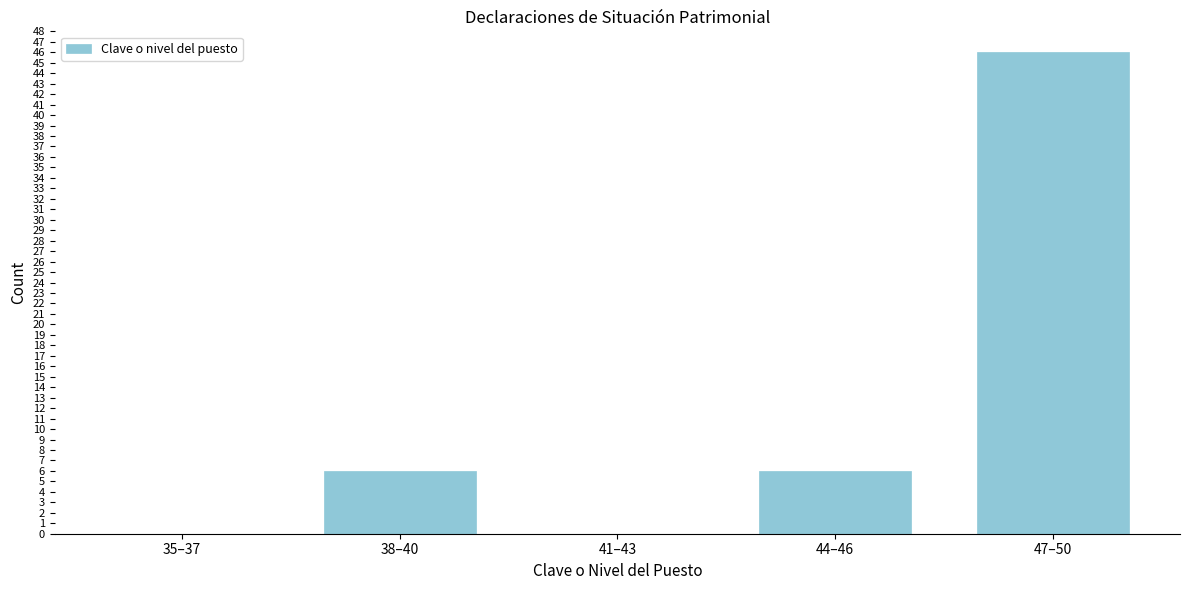

Reading left to right, extract all data points from this chart.

35–37=0	38–40=6	41–43=0	44–46=6	47–50=46